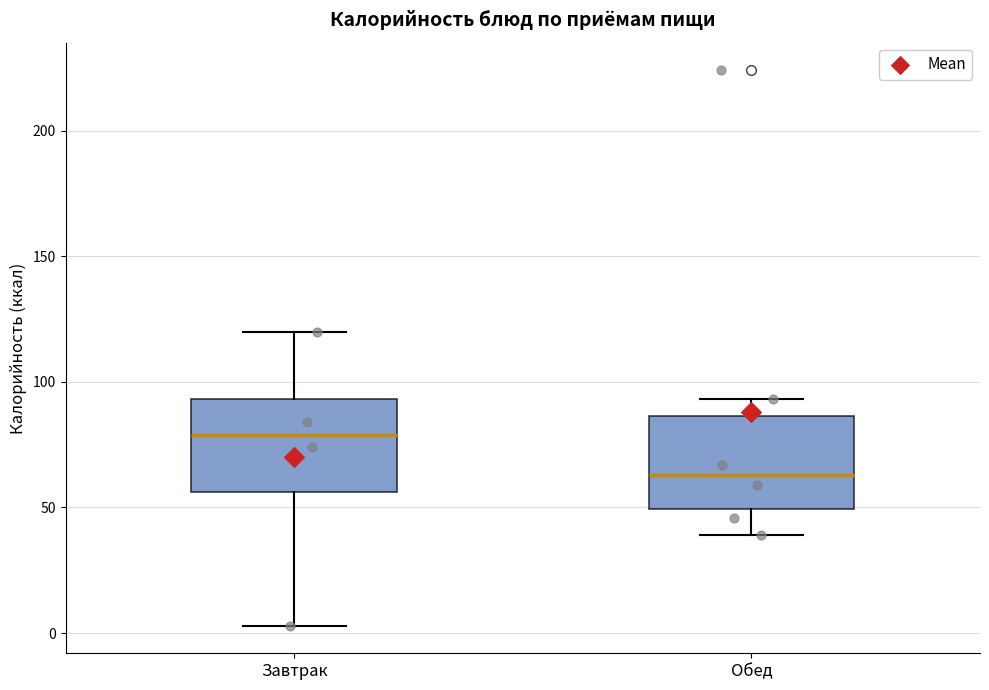

Where is the upper edge of the box for Завтрак on the y-axis? The values are not printed on the chart, so give them approximately, as read against the axis.

95